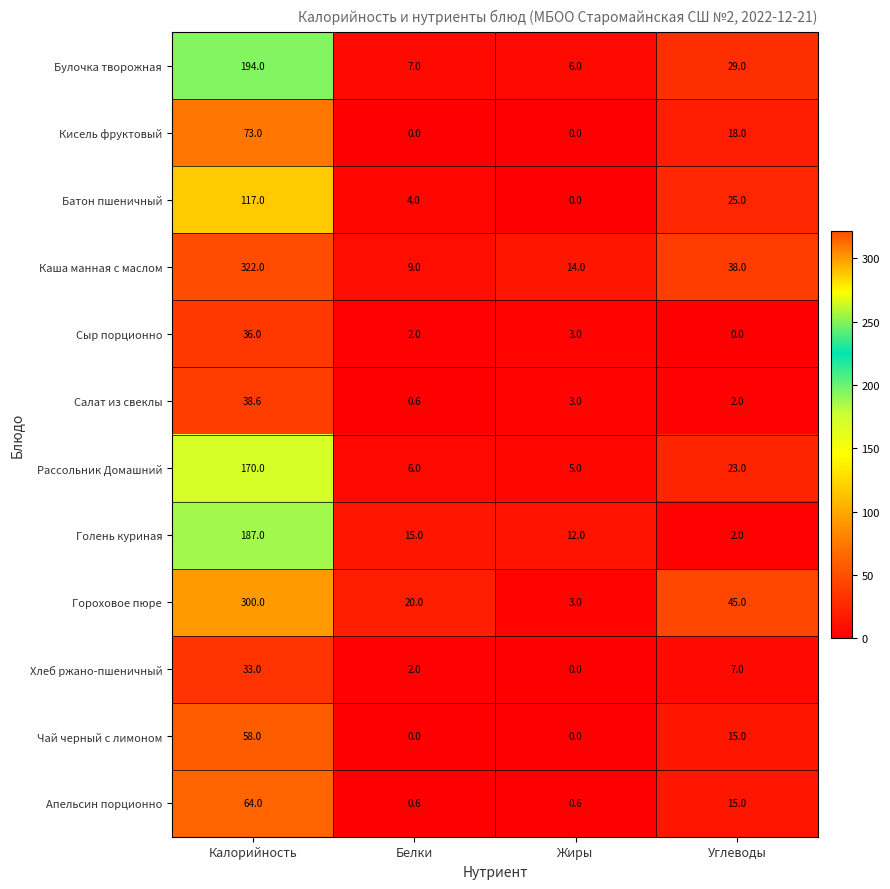

At which label does Апельсин порционно first exceed 15?

Калорийность